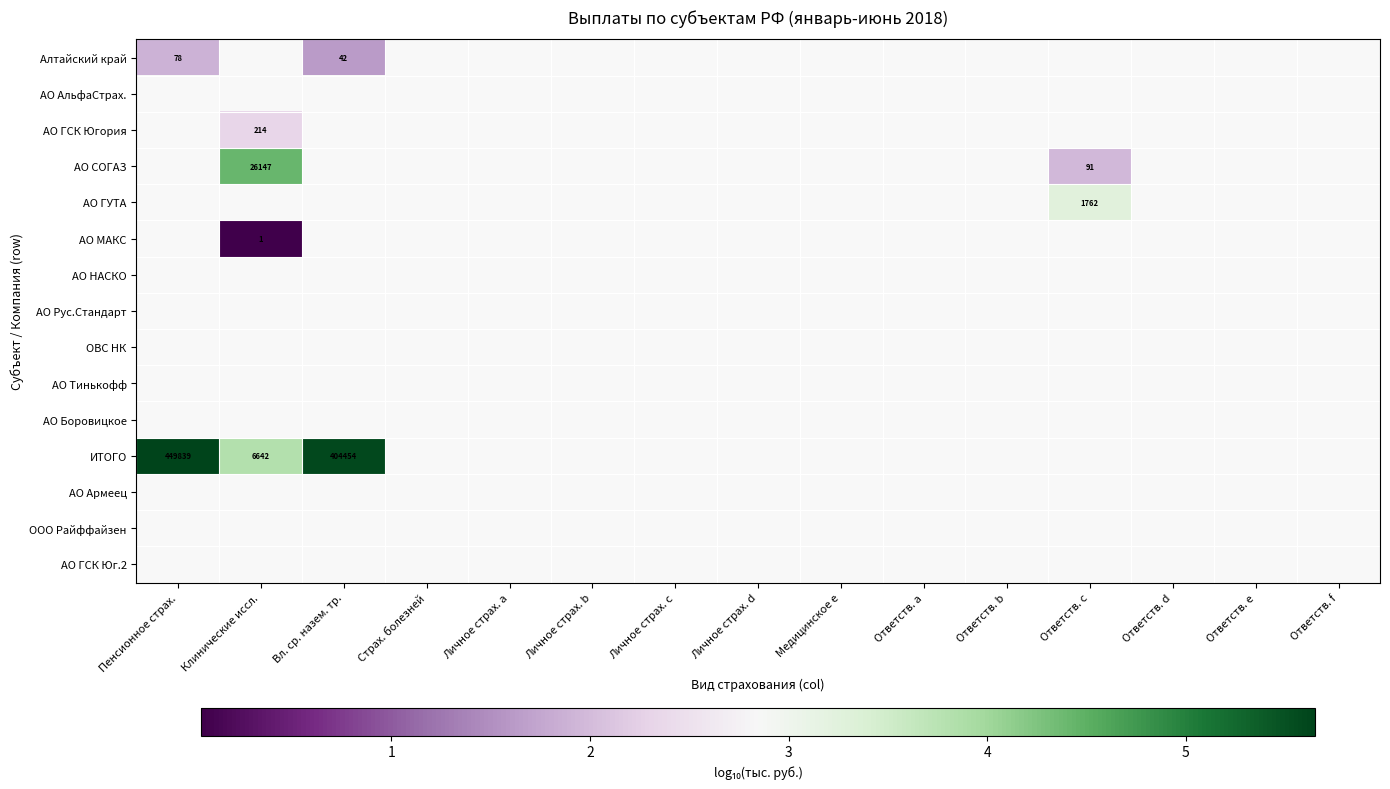

What is the maximum value shown in the chart?

5.7